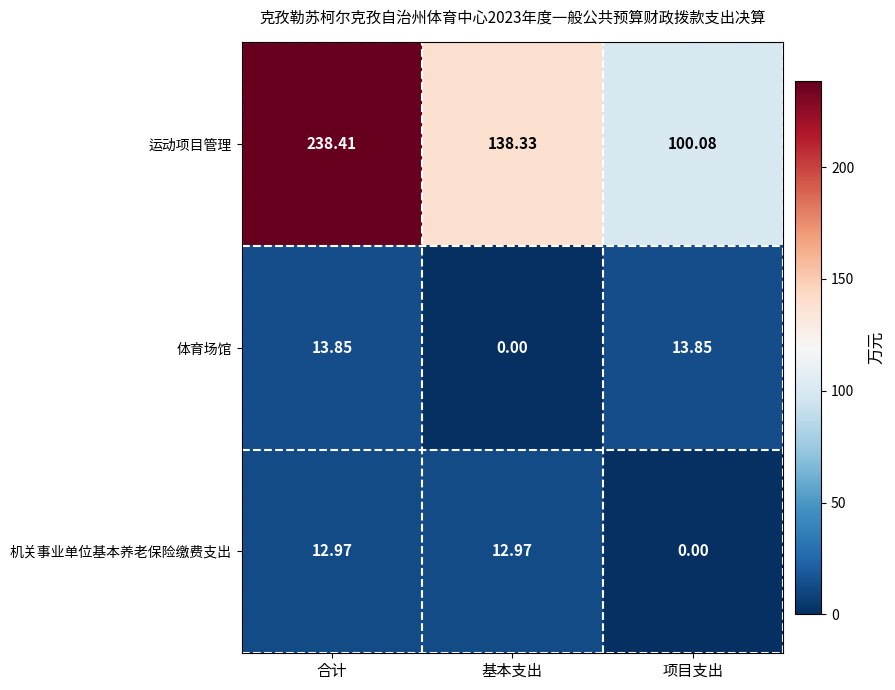

At 基本支出, list the series in order from largest to smallest.

运动项目管理, 机关事业单位基本养老保险缴费支出, 体育场馆